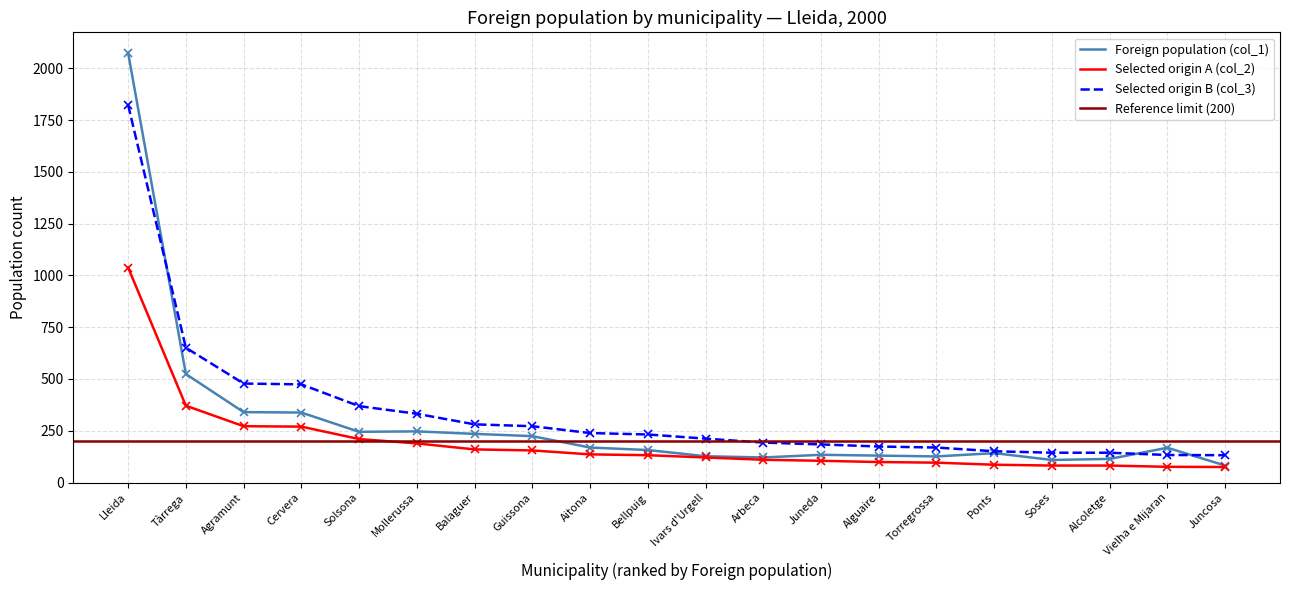

Is the value of Selected origin A (col_2) at Aitona greater than the value of Selected origin B (col_3) at Balaguer?

No